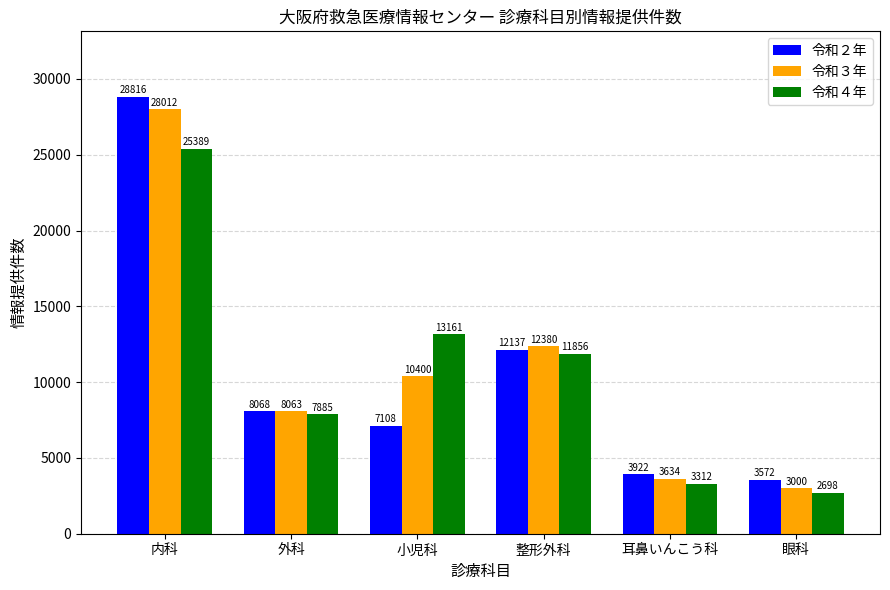

Reading left to right, list all the values displayed in this chart.

令和２年: 28816	8068	7108	12137	3922	3572
令和３年: 28012	8063	10400	12380	3634	3000
令和４年: 25389	7885	13161	11856	3312	2698